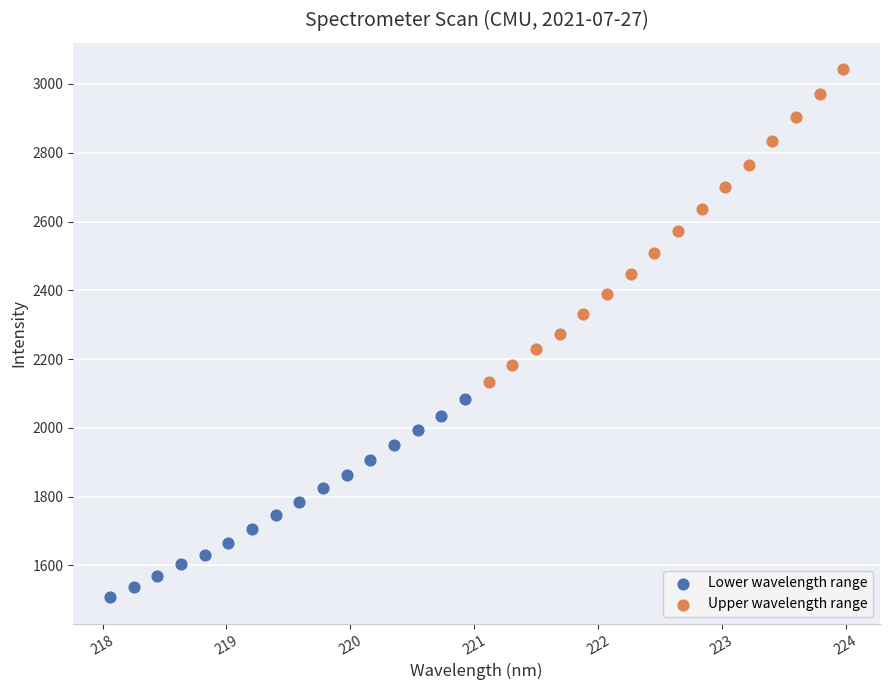

Which series reaches the maximum Y coordinate?

Upper wavelength range